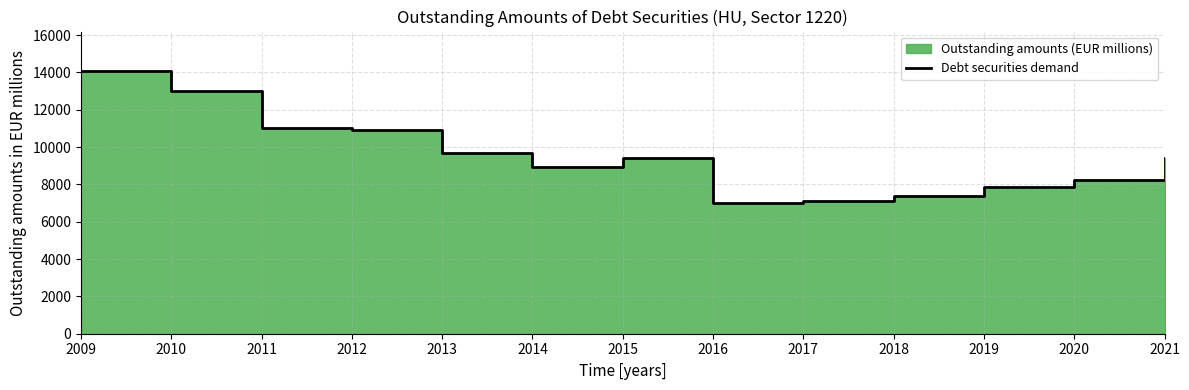

Which has a higher value, 2014 or 2018?

2014